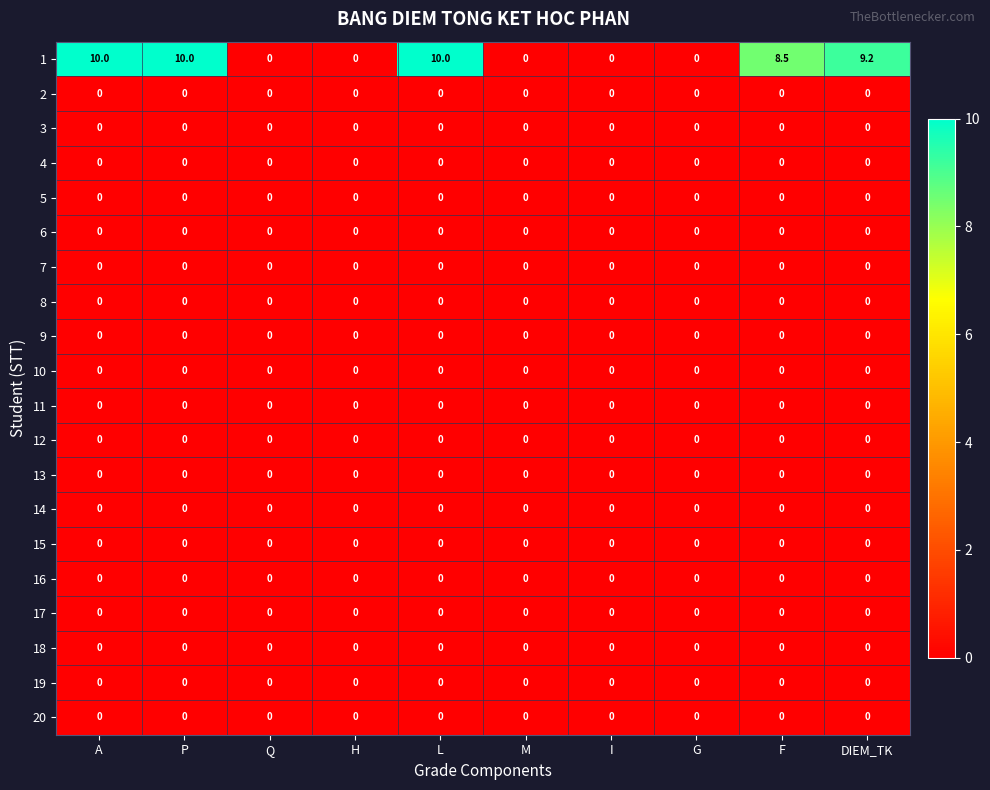

True or false: 19 has a value of 0.0 at Q.

True